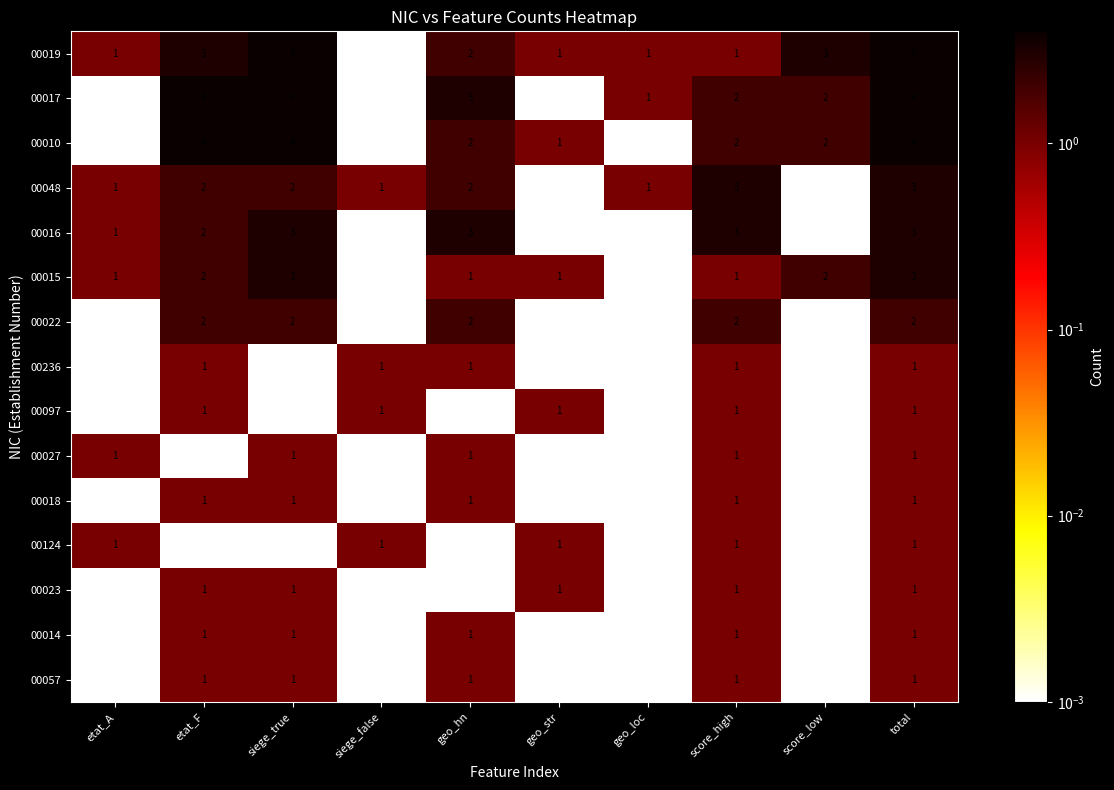

The 00023 series shows 1 at score_high. True or false?

True